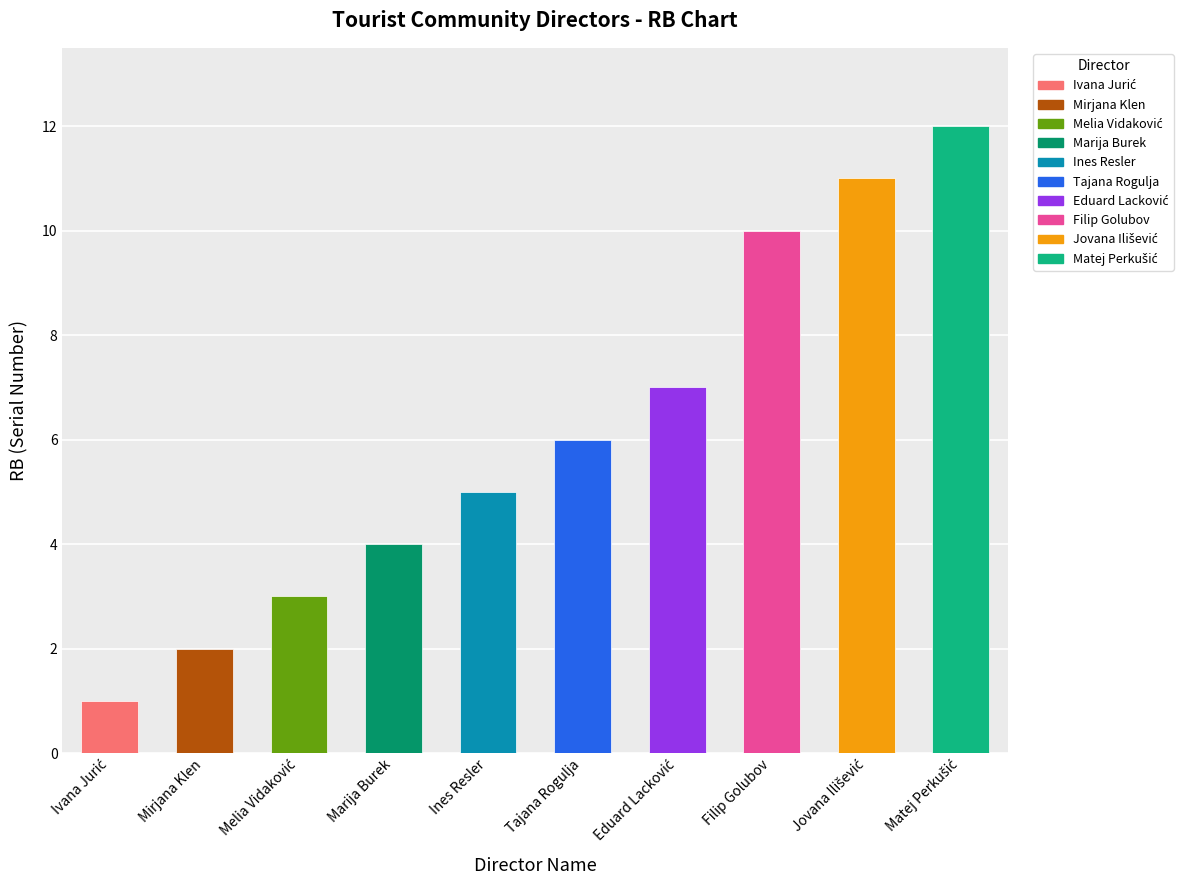

What is the greatest value displayed?

12